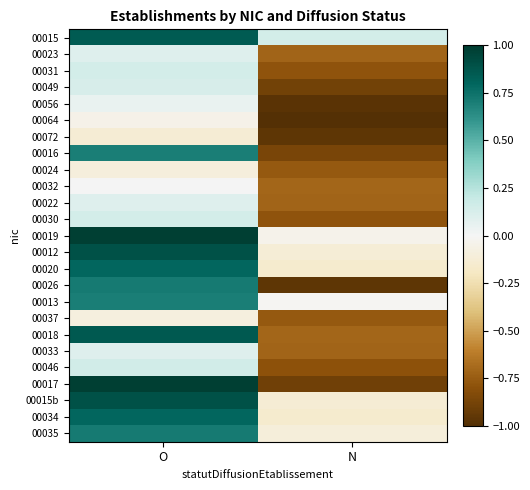

Between O and N, which is larger?

O